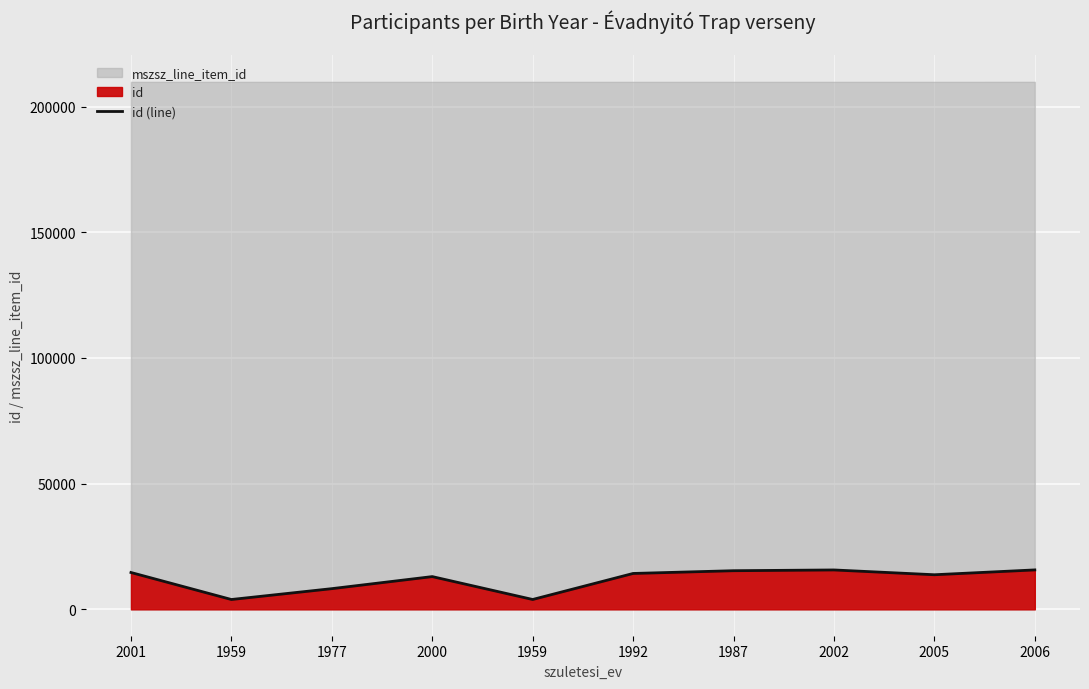

What is the smallest value displayed?

3915